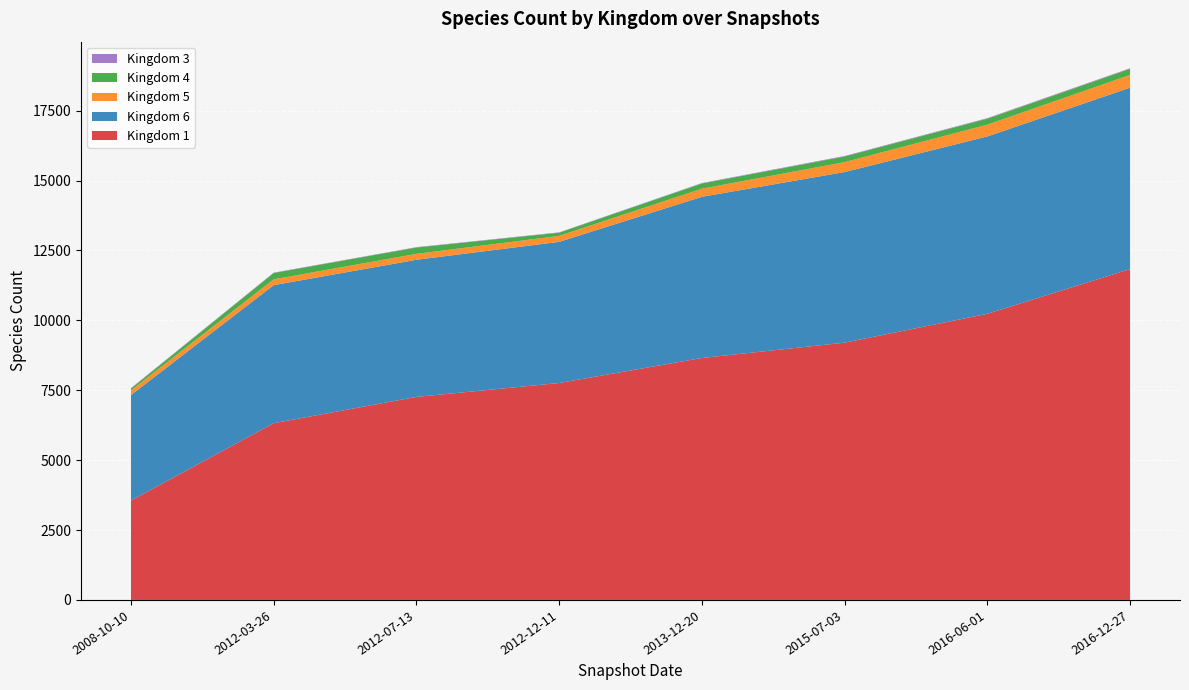

Reading right to left, transcribe all the data shown in this chart.

1: 11834	10234	9202	8654	7759	7262	6322	3554
6: 6487	6344	6102	5765	5048	4905	4937	3775
5: 458	421	356	289	214	211	209	168
4: 216	213	201	187	114	227	226	63
3: 22	20	18	16	13	13	13	17